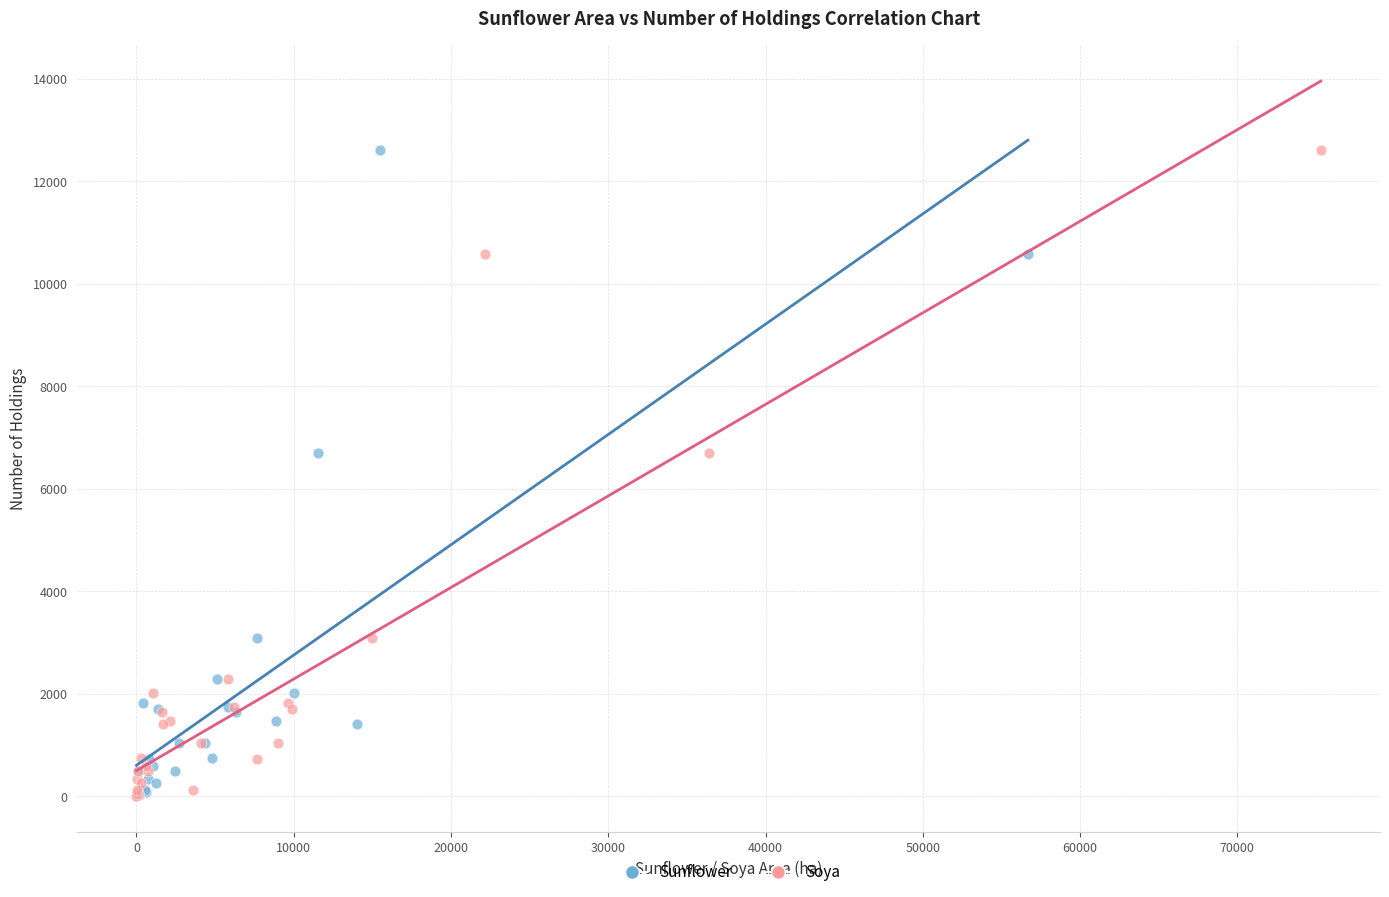

What are all the series names shown in the legend?

Sunflower, Soya